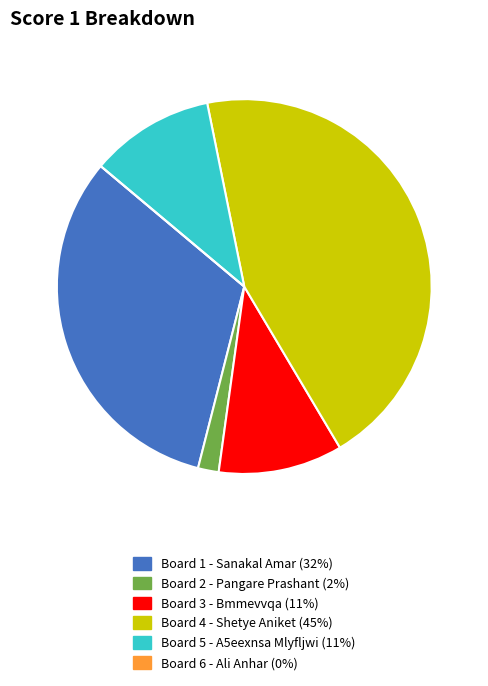

Does Board 5 - A5eexnsa Mlyfljwi represent more than half of the total?

No